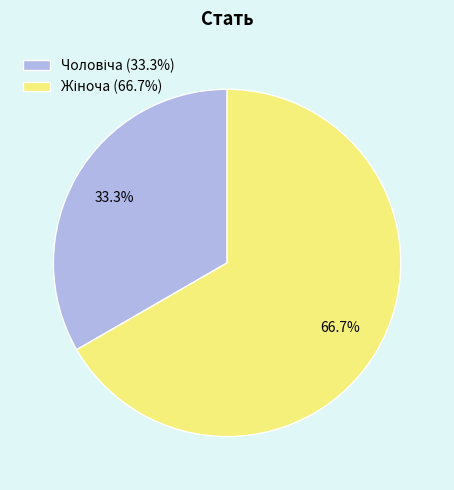

Is there a majority slice in this chart?

Yes